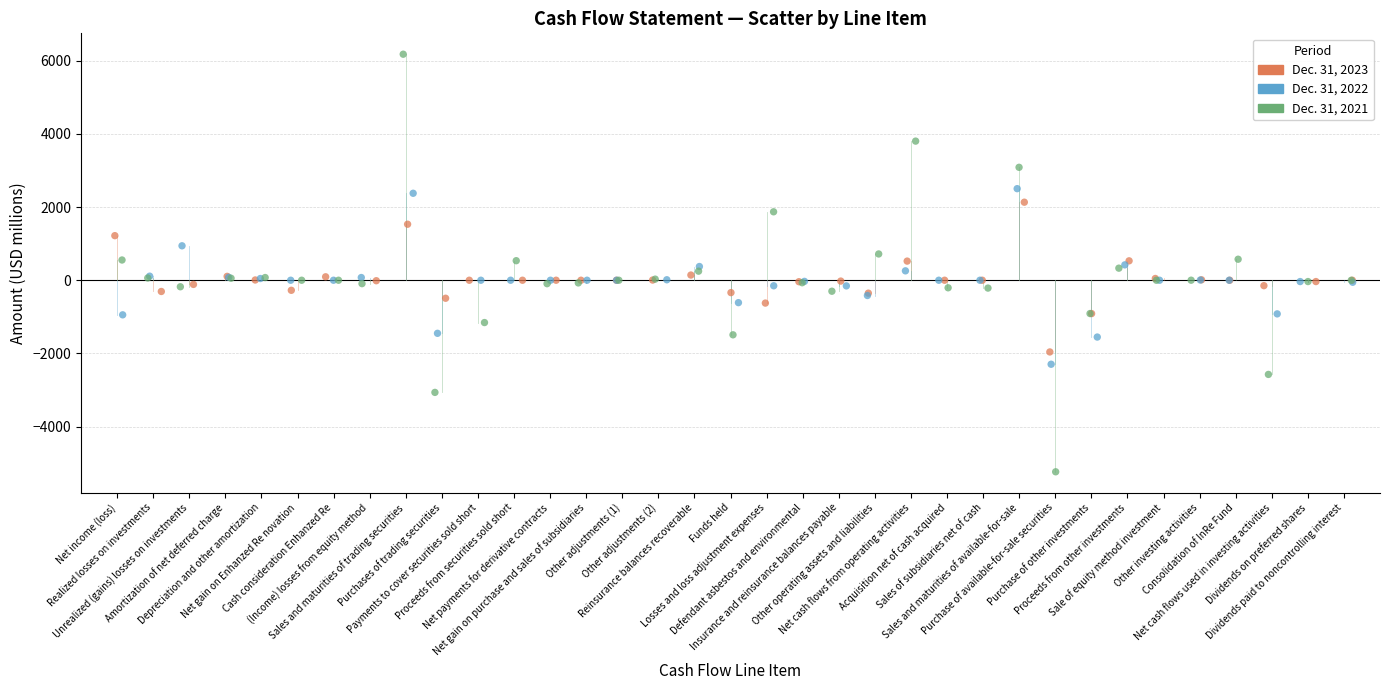

Which series reaches the maximum Y coordinate?

Dec. 31, 2021